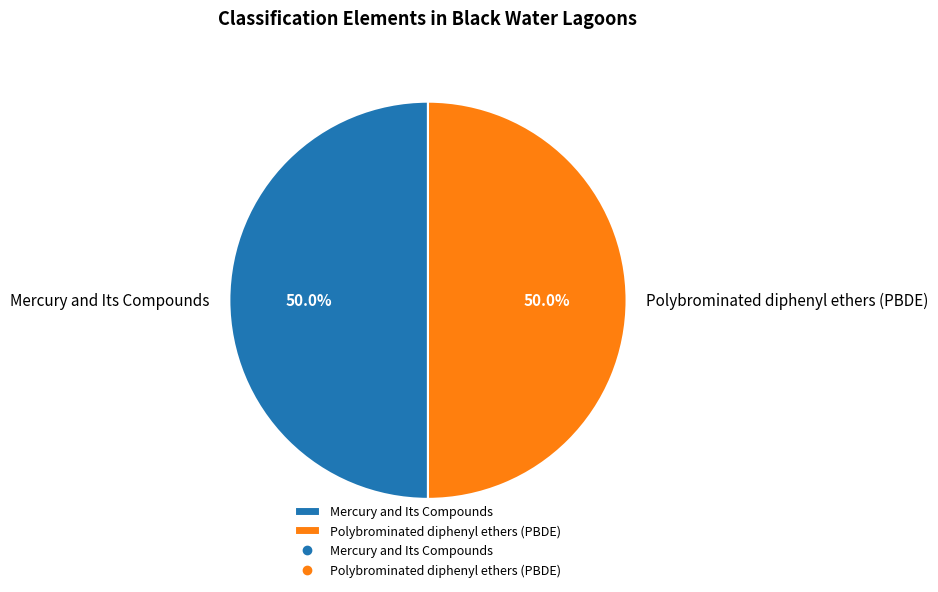

To the nearest percent, what portion does Polybrominated diphenyl ethers (PBDE) represent?

50%